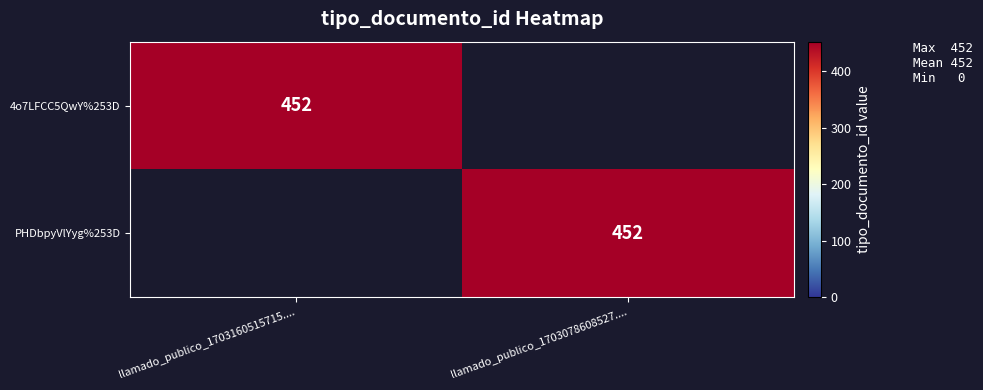

True or false: PHDbpyVlYyg%253D has a value of 452 at llamado_publico_1703078608527.....

True